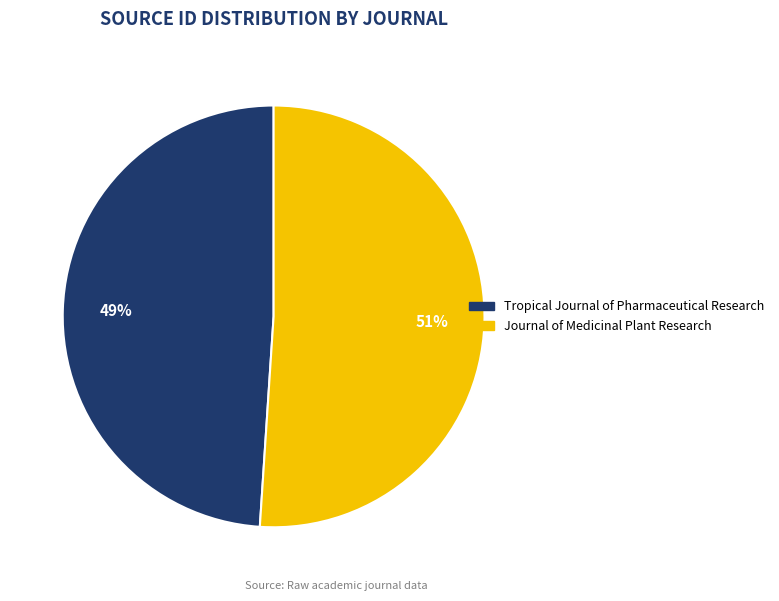

To the nearest percent, what is the difference between the largest and smallest slice percentages?

2%